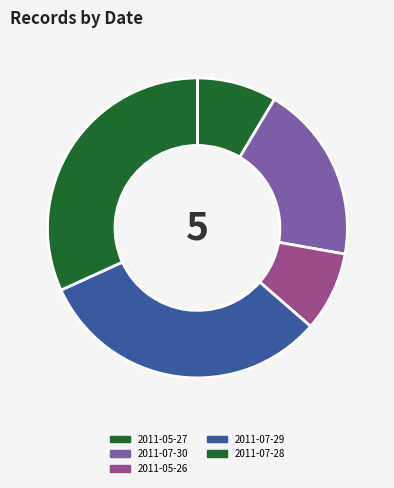

Does any single category account for the majority?

No